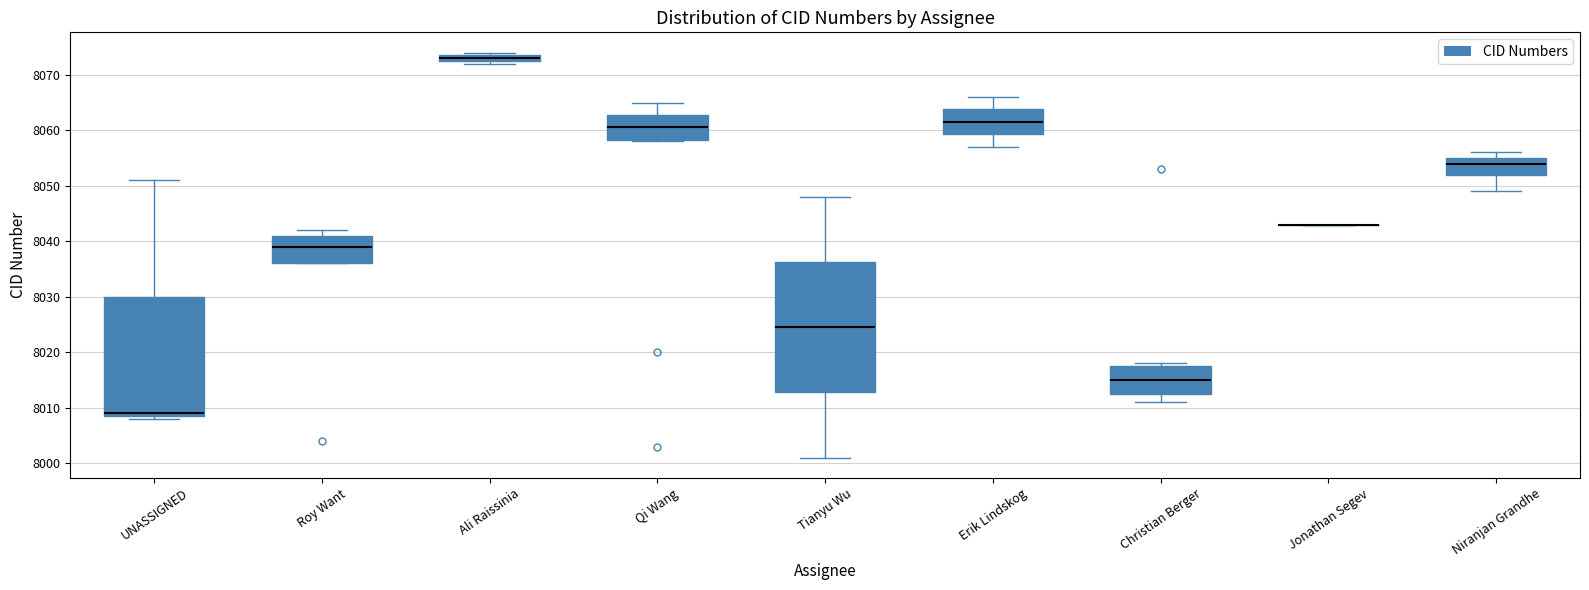

Where is the upper edge of the box for Tianyu Wu on the y-axis? The values are not printed on the chart, so give them approximately, as read against the axis.

8036